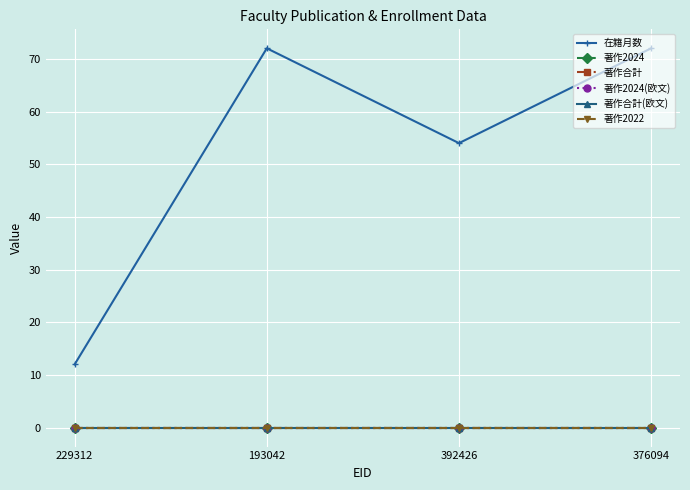

Is this an area chart (filled region under the line)?

No